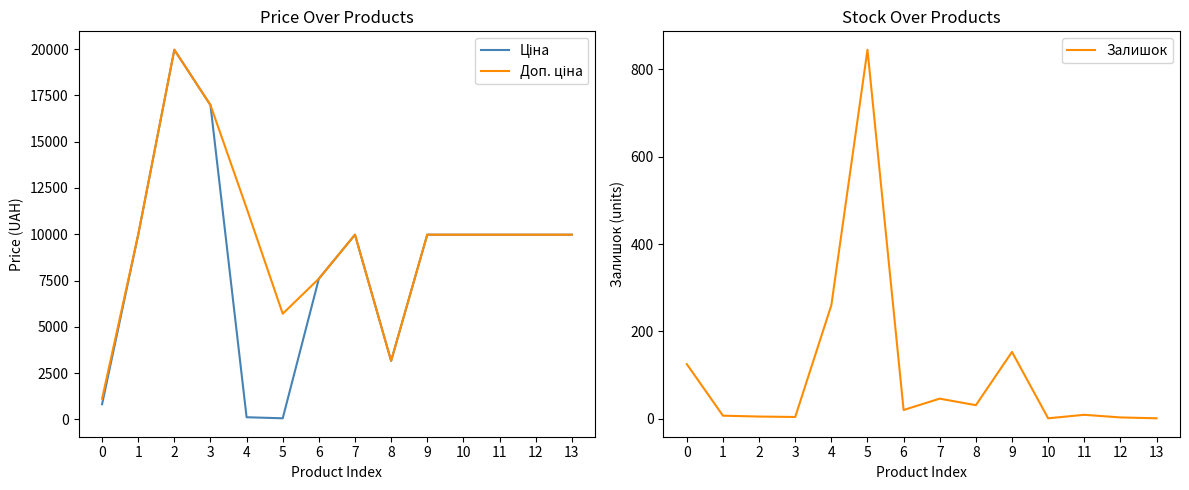

Where is the first local minimum for Залишок?

3